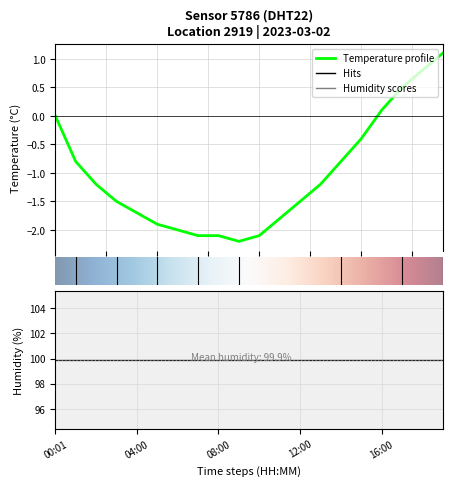

True or false: there are more than 2 points higher than both neighbors.

False